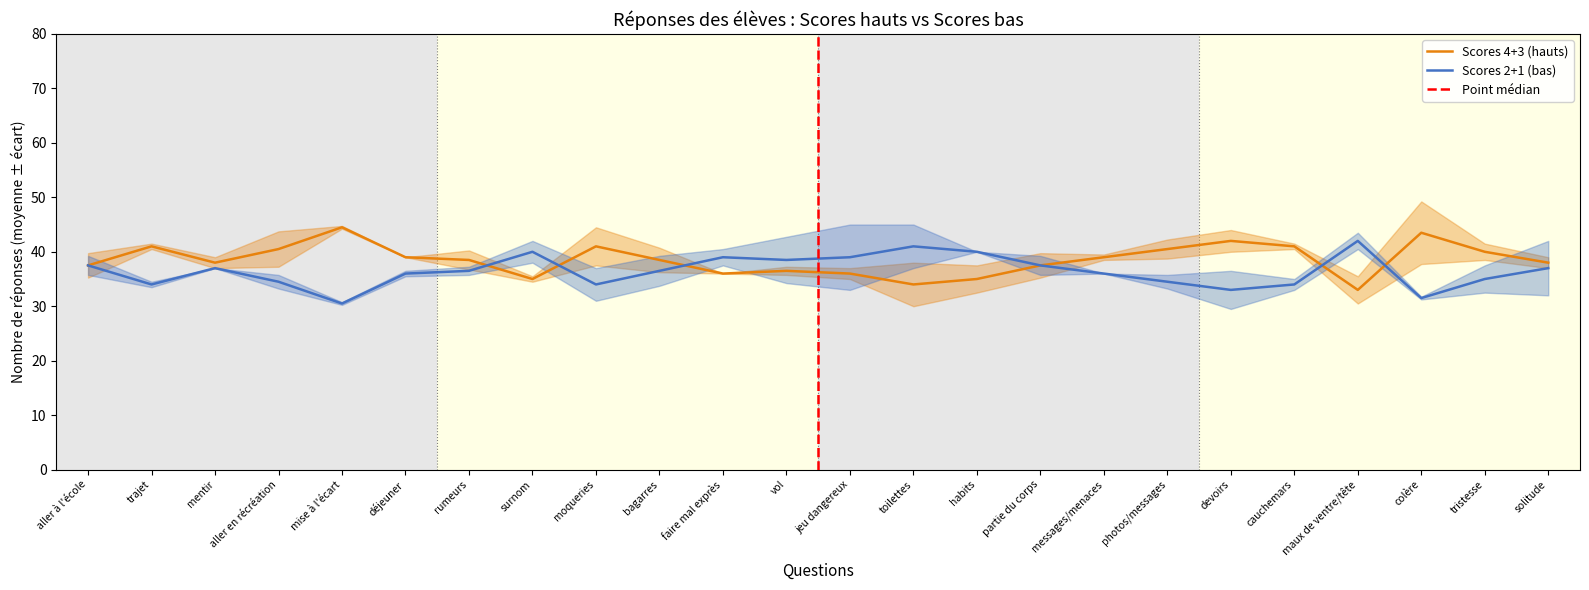

The Scores 2+1 (bas) series shows 33.0 at devoirs. True or false?

True